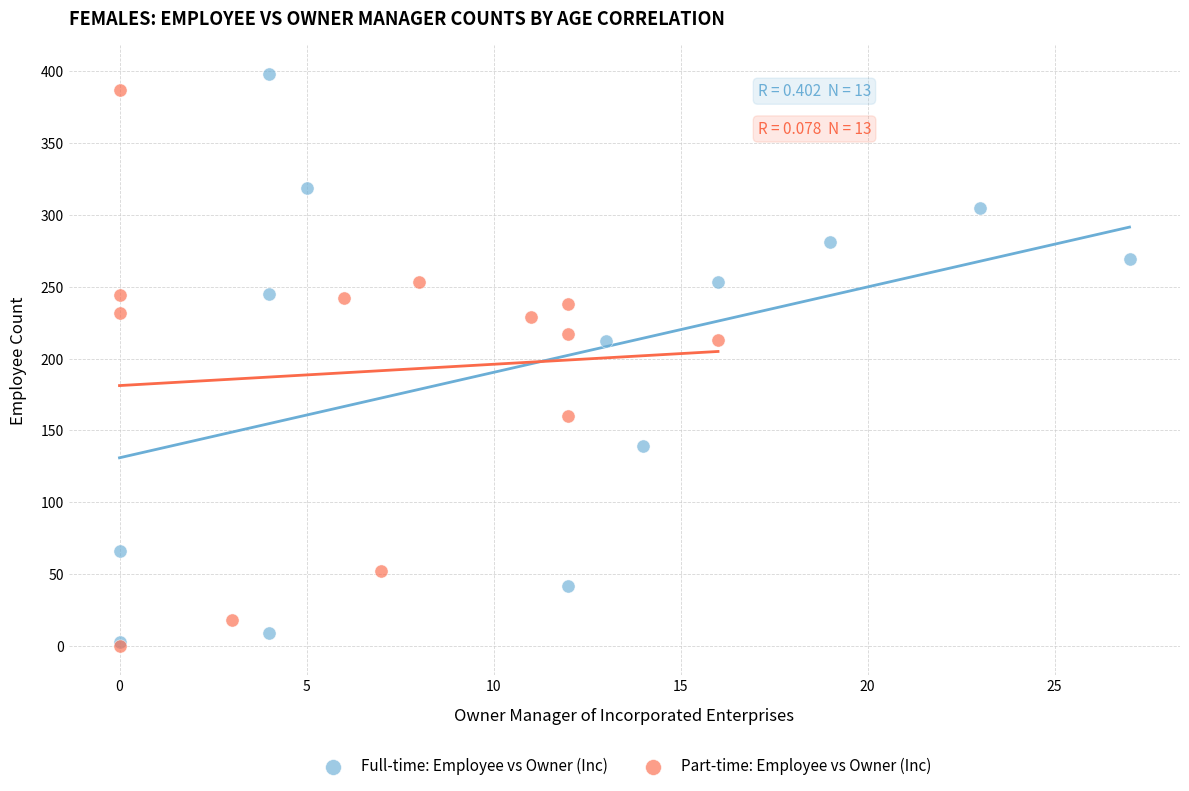

Which series has the largest Y range (max minus min)?

Full-time: Employee vs Owner (Inc)